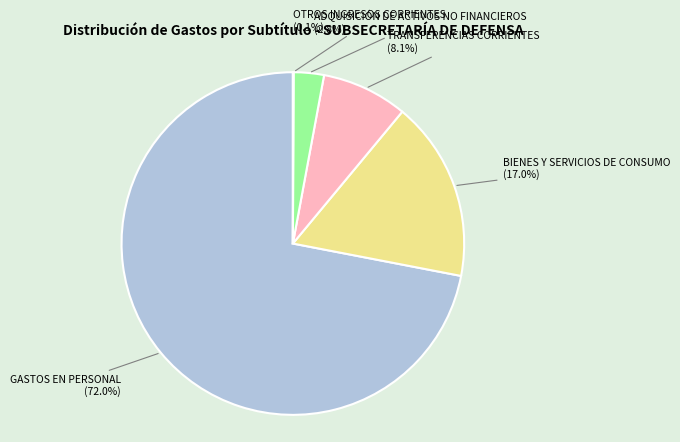

Which category has the biggest portion of the pie?

GASTOS EN PERSONAL